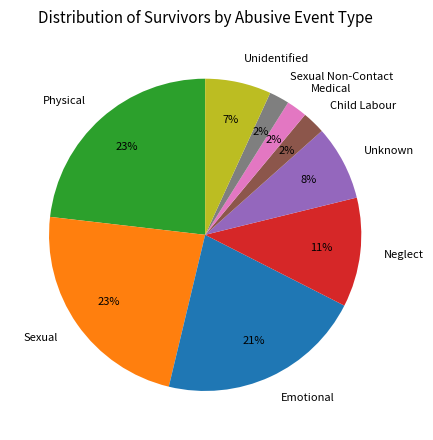

To the nearest percent, what is the difference between the largest and smallest slice percentages?

21%